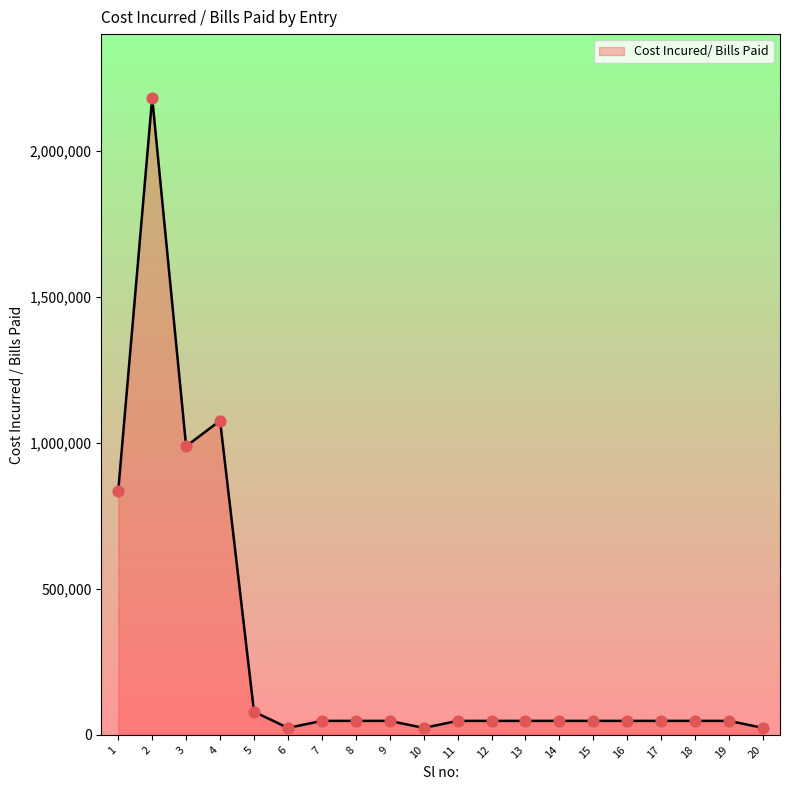

What is the ratio of the value at 9 to the value at 5?

0.6